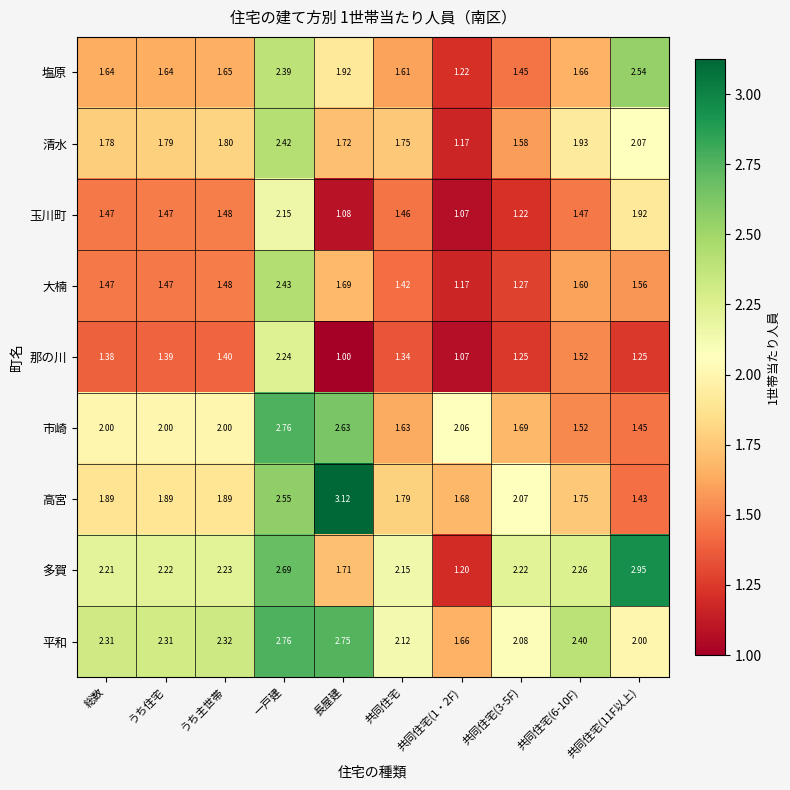

Which series has the widest spread of values?

多賀